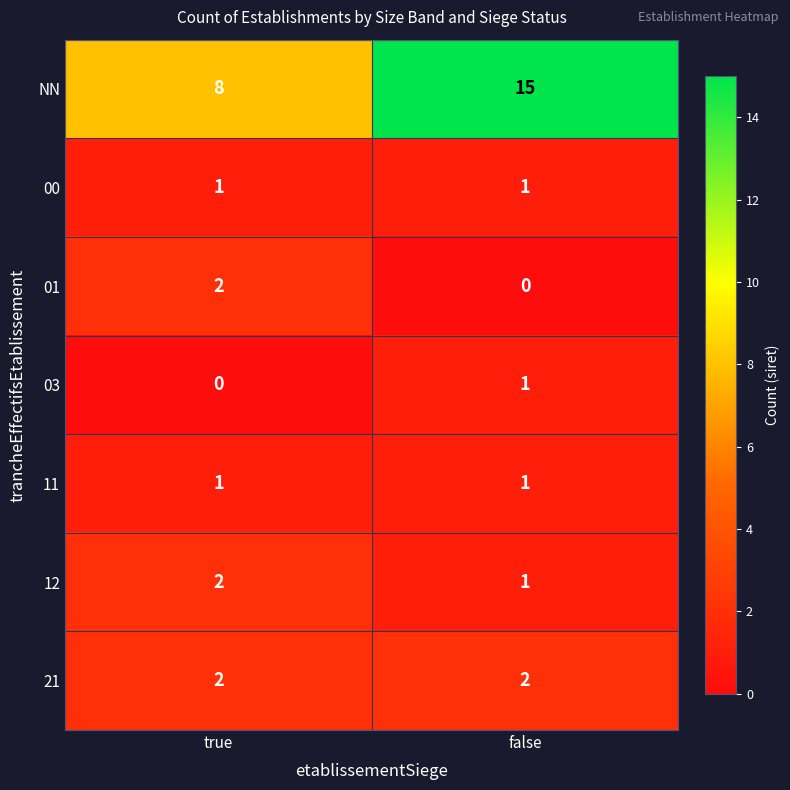

At how many categories does at least one series exceed 11?

1